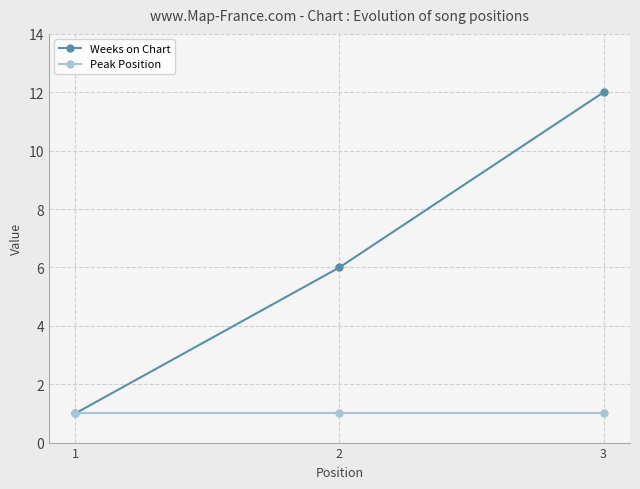

What is the highest value of the Peak Position series?

1